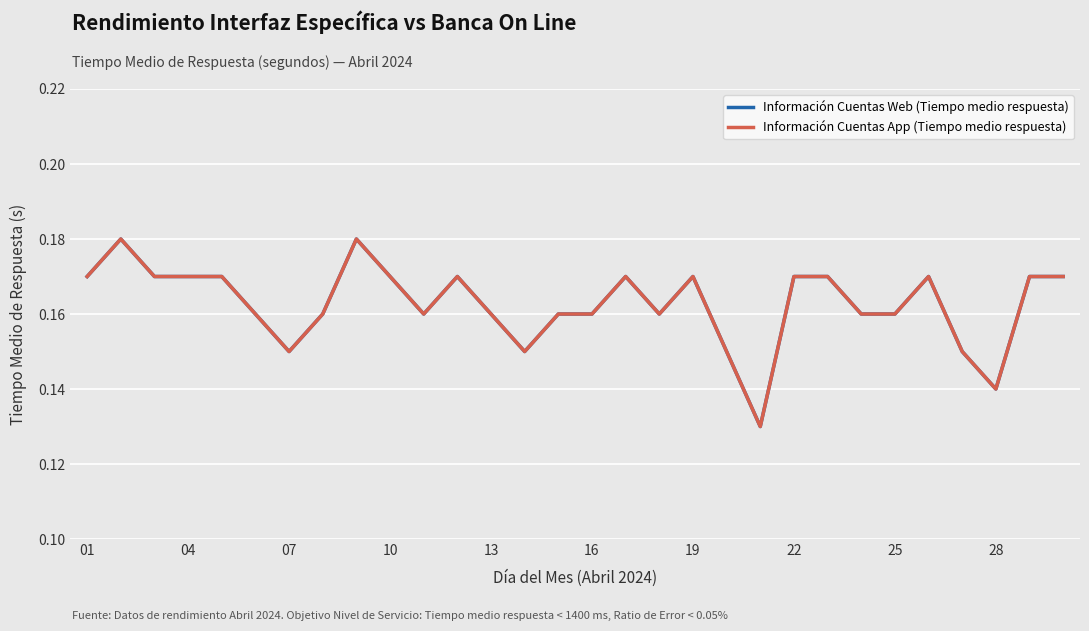

What is the lowest value of the Información Cuentas Web (Tiempo medio respuesta) series?

0.1